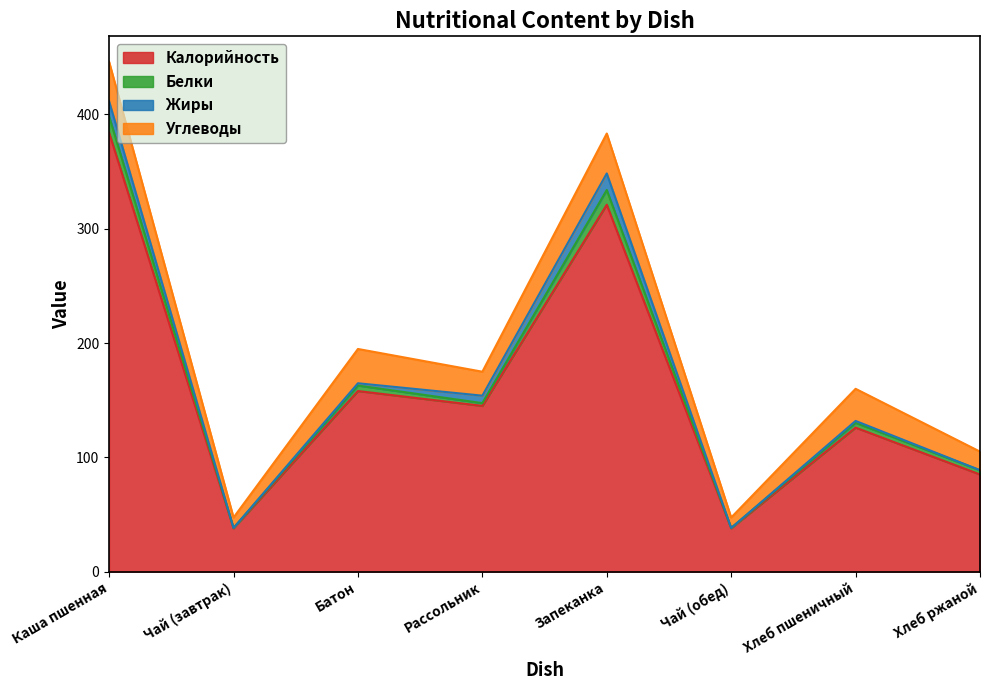

Which category has the lowest value across all series?

Хлеб ржаной